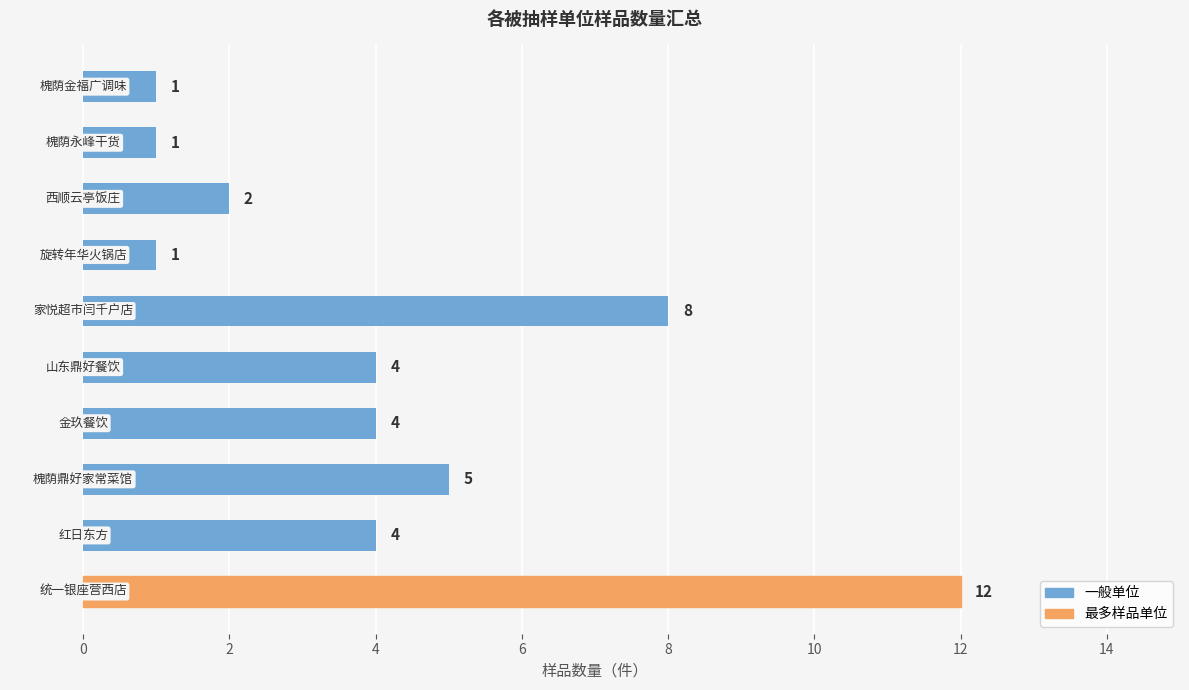

Count the number of categories in the chart.

10